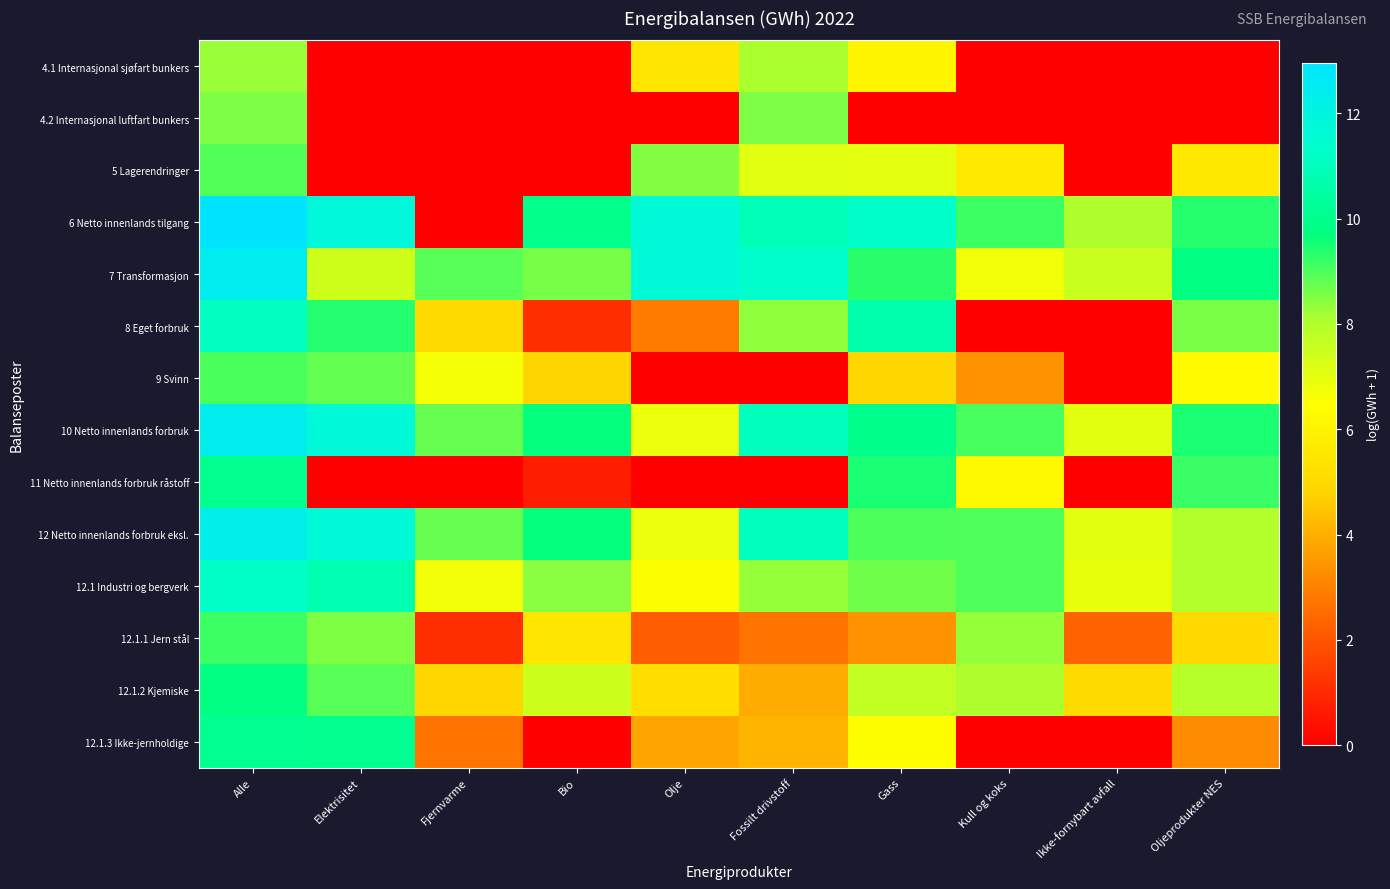

Reading left to right, transcribe all the data shown in this chart.

4.1 Internasjonal sjøfart bunkers: Alle=8.3	Elektrisitet=0.0	Fjernvarme=0.0	Bio=0.0	Olje=5.5	Fossilt drivstoff=8.1	Gass=6.1	Kull og koks=0.0	Ikke-fornybart avfall=0.0	Oljeprodukter NES=0.0
4.2 Internasjonal luftfart bunkers: Alle=8.5	Elektrisitet=0.0	Fjernvarme=0.0	Bio=0.0	Olje=0.0	Fossilt drivstoff=8.5	Gass=0.0	Kull og koks=0.0	Ikke-fornybart avfall=0.0	Oljeprodukter NES=0.0
5 Lagerendringer: Alle=9.0	Elektrisitet=0.0	Fjernvarme=0.0	Bio=0.0	Olje=8.5	Fossilt drivstoff=7.1	Gass=7.0	Kull og koks=5.6	Ikke-fornybart avfall=0.0	Oljeprodukter NES=5.6
6 Netto innenlands tilgang: Alle=13.0	Elektrisitet=11.8	Fjernvarme=0.0	Bio=10.0	Olje=11.7	Fossilt drivstoff=10.9	Gass=11.3	Kull og koks=9.1	Ikke-fornybart avfall=8.0	Oljeprodukter NES=9.4
7 Transformasjon: Alle=12.4	Elektrisitet=7.4	Fjernvarme=8.9	Bio=8.6	Olje=11.7	Fossilt drivstoff=11.4	Gass=9.3	Kull og koks=6.7	Ikke-fornybart avfall=7.5	Oljeprodukter NES=9.8
8 Eget forbruk: Alle=11.1	Elektrisitet=9.4	Fjernvarme=5.0	Bio=1.1	Olje=2.9	Fossilt drivstoff=8.4	Gass=10.7	Kull og koks=0.0	Ikke-fornybart avfall=0.0	Oljeprodukter NES=8.6
9 Svinn: Alle=9.0	Elektrisitet=8.8	Fjernvarme=6.7	Bio=4.8	Olje=0.0	Fossilt drivstoff=0.0	Gass=4.9	Kull og koks=3.4	Ikke-fornybart avfall=0.0	Oljeprodukter NES=6.3
10 Netto innenlands forbruk: Alle=12.4	Elektrisitet=11.7	Fjernvarme=8.8	Bio=9.7	Olje=6.9	Fossilt drivstoff=11.0	Gass=10.0	Kull og koks=9.0	Ikke-fornybart avfall=7.1	Oljeprodukter NES=9.4
11 Netto innenlands forbruk råstoff: Alle=10.1	Elektrisitet=0.0	Fjernvarme=0.0	Bio=0.7	Olje=0.0	Fossilt drivstoff=0.0	Gass=9.5	Kull og koks=6.2	Ikke-fornybart avfall=0.0	Oljeprodukter NES=9.2
12 Netto innenlands forbruk eksl.: Alle=12.3	Elektrisitet=11.7	Fjernvarme=8.8	Bio=9.7	Olje=6.9	Fossilt drivstoff=11.0	Gass=9.0	Kull og koks=9.0	Ikke-fornybart avfall=7.1	Oljeprodukter NES=8.0
12.1 Industri og bergverk: Alle=11.2	Elektrisitet=10.8	Fjernvarme=6.7	Bio=8.4	Olje=6.5	Fossilt drivstoff=8.3	Gass=8.7	Kull og koks=9.0	Ikke-fornybart avfall=6.9	Oljeprodukter NES=8.0
12.1.1 Jern stål: Alle=9.2	Elektrisitet=8.5	Fjernvarme=1.1	Bio=5.5	Olje=2.2	Fossilt drivstoff=2.7	Gass=3.4	Kull og koks=8.3	Ikke-fornybart avfall=2.3	Oljeprodukter NES=4.9
12.1.2 Kjemiske: Alle=9.8	Elektrisitet=8.9	Fjernvarme=4.9	Bio=7.5	Olje=5.1	Fossilt drivstoff=3.9	Gass=7.7	Kull og koks=8.1	Ikke-fornybart avfall=5.0	Oljeprodukter NES=7.9
12.1.3 Ikke-jernholdige: Alle=10.1	Elektrisitet=10.0	Fjernvarme=2.7	Bio=0.0	Olje=3.8	Fossilt drivstoff=4.1	Gass=6.5	Kull og koks=0.0	Ikke-fornybart avfall=0.0	Oljeprodukter NES=3.3